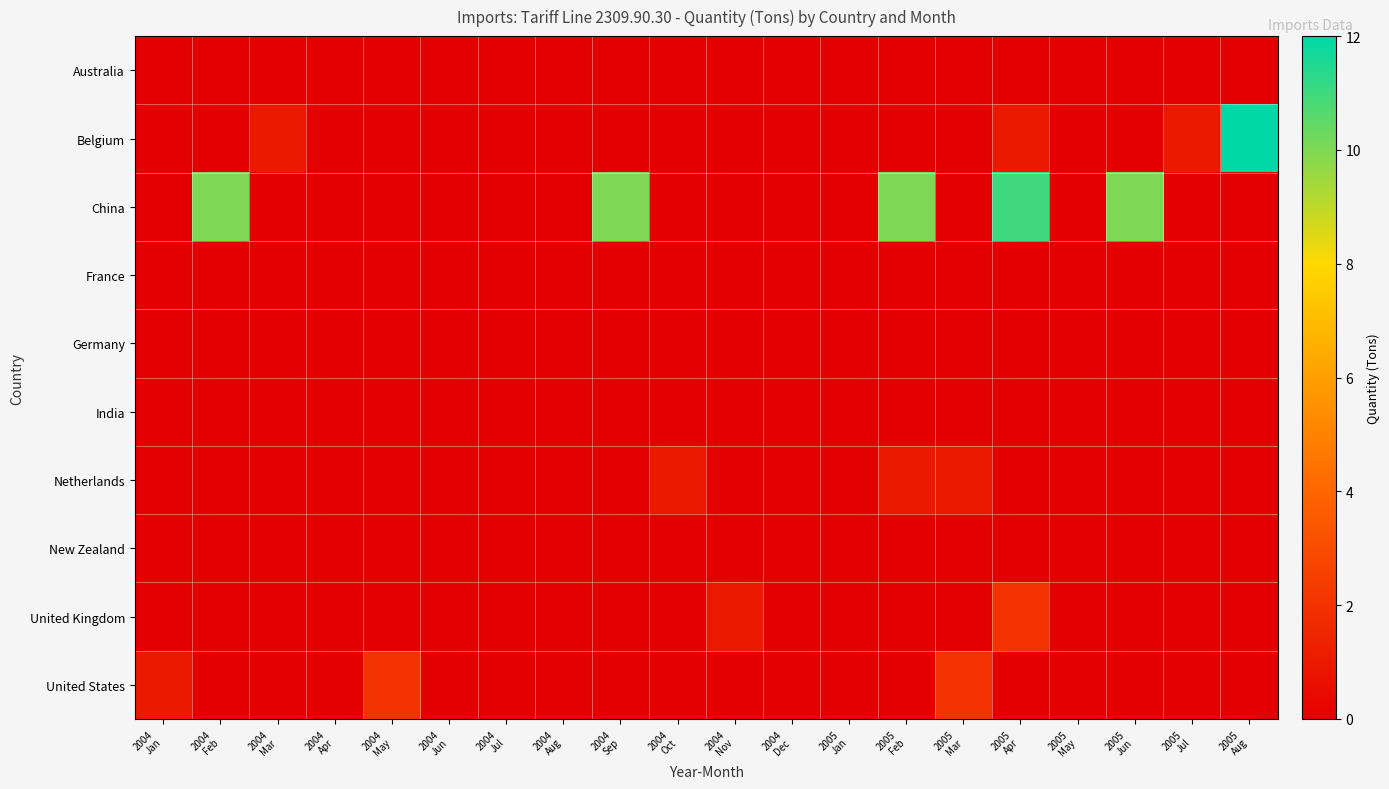

Between 2005 May and 2005 Jul, which series saw the biggest shift?

Belgium